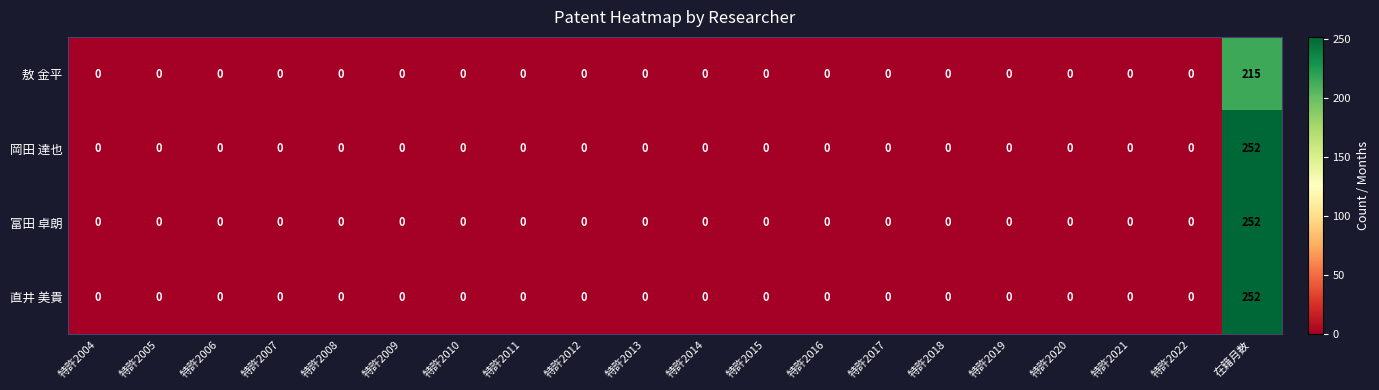

At which category is the sum across all series the highest?

在籍月数